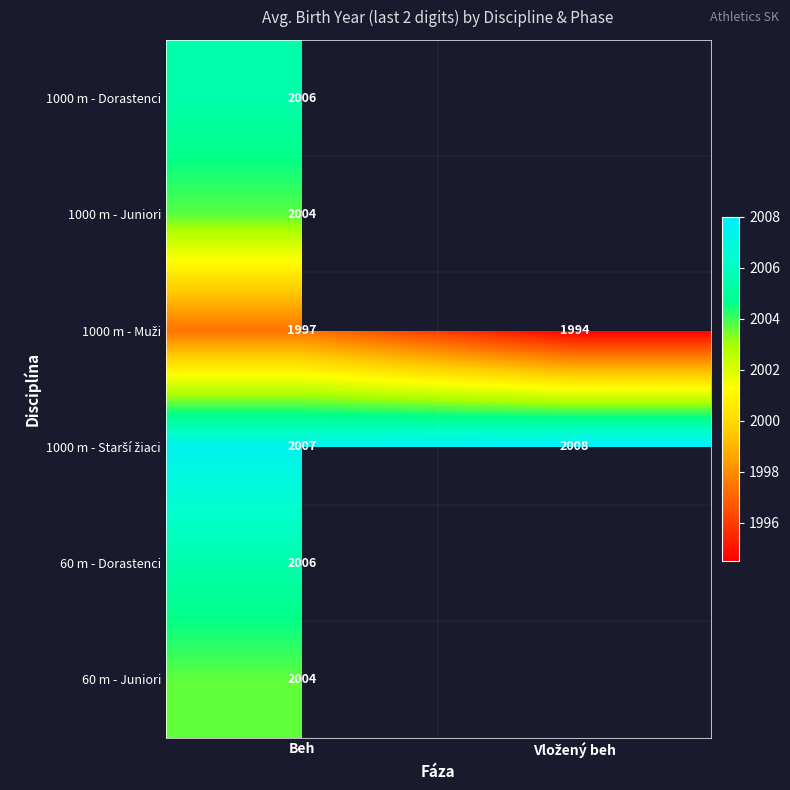

What is the total value across all series at Beh?

12024.0